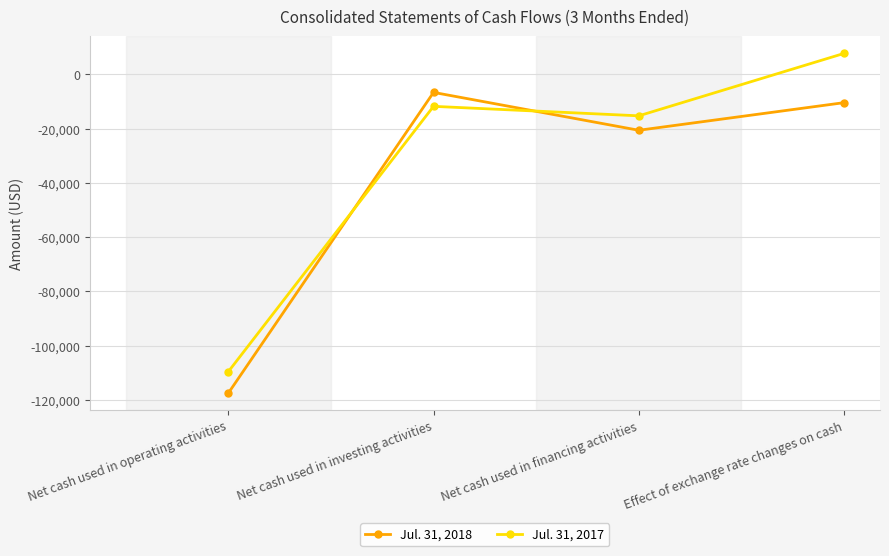

Rank the series by their maximum value, from highest to lowest.

Jul. 31, 2017, Jul. 31, 2018